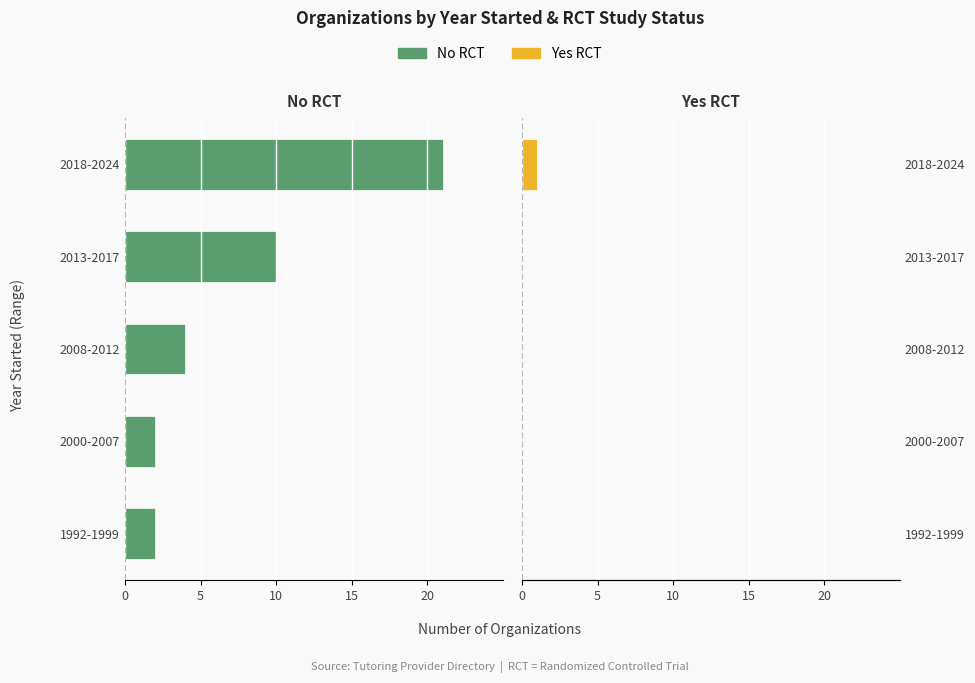

How many bars are there in each group?

2